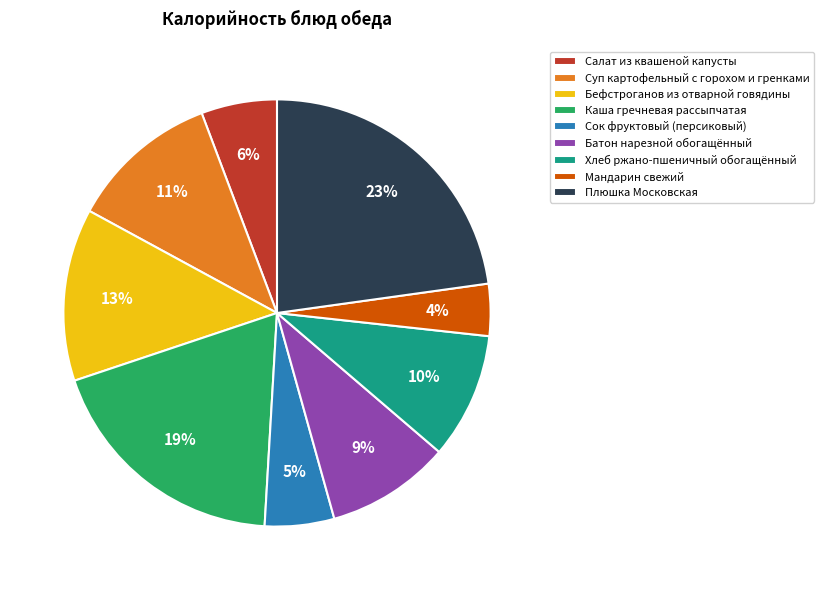

To the nearest percent, what is the difference between the largest and smallest slice percentages?

19%